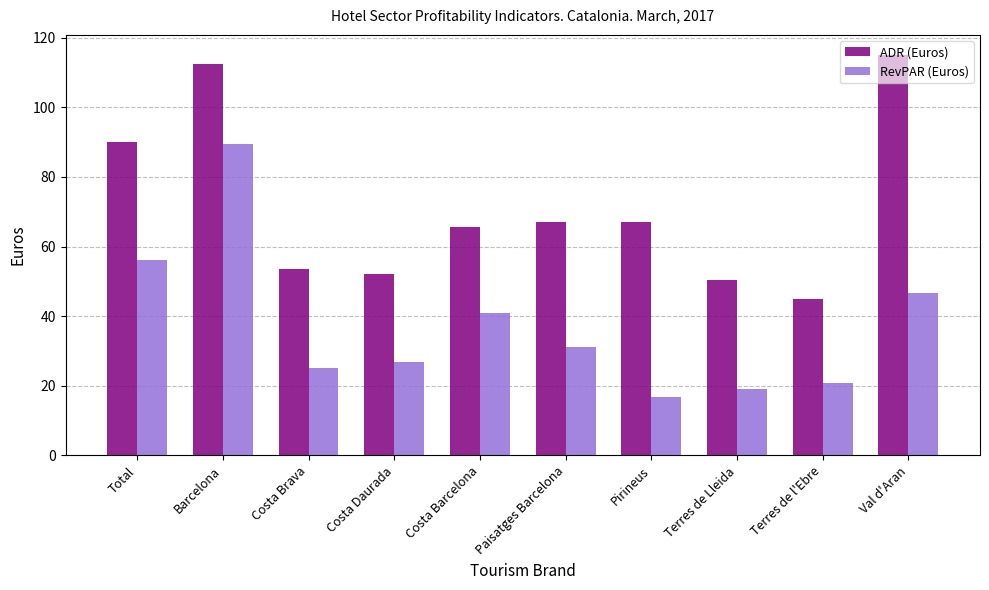

How many data points in RevPAR (Euros) are less than 31?

5